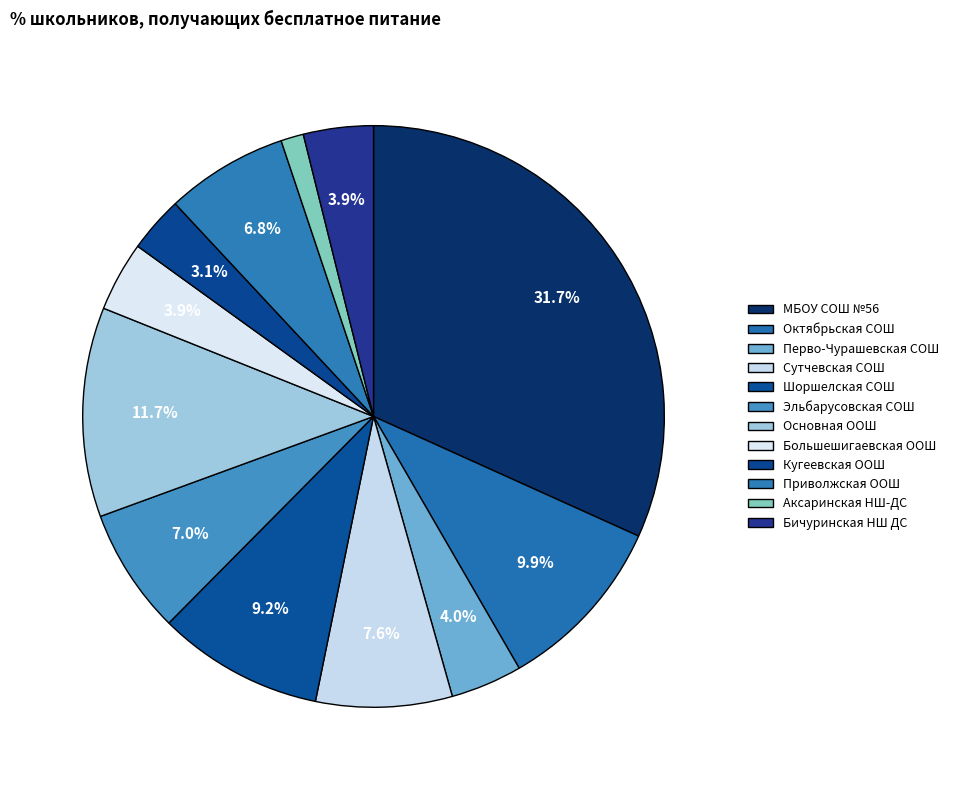

What is the ratio of the value at Аксаринская НШ-ДС to the value at Перво-Чурашевская СОШ?

0.3